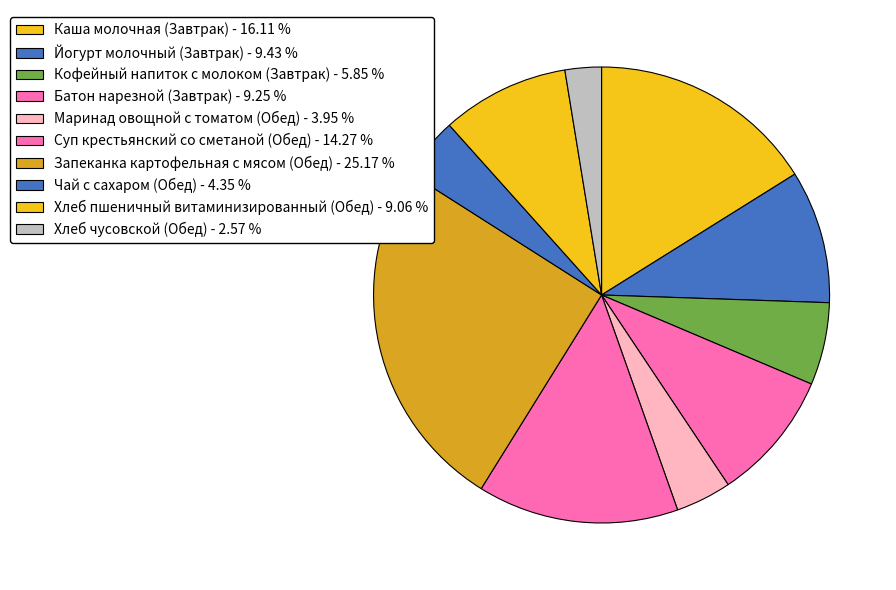

To the nearest percent, what is the difference between the largest and smallest slice percentages?

23%